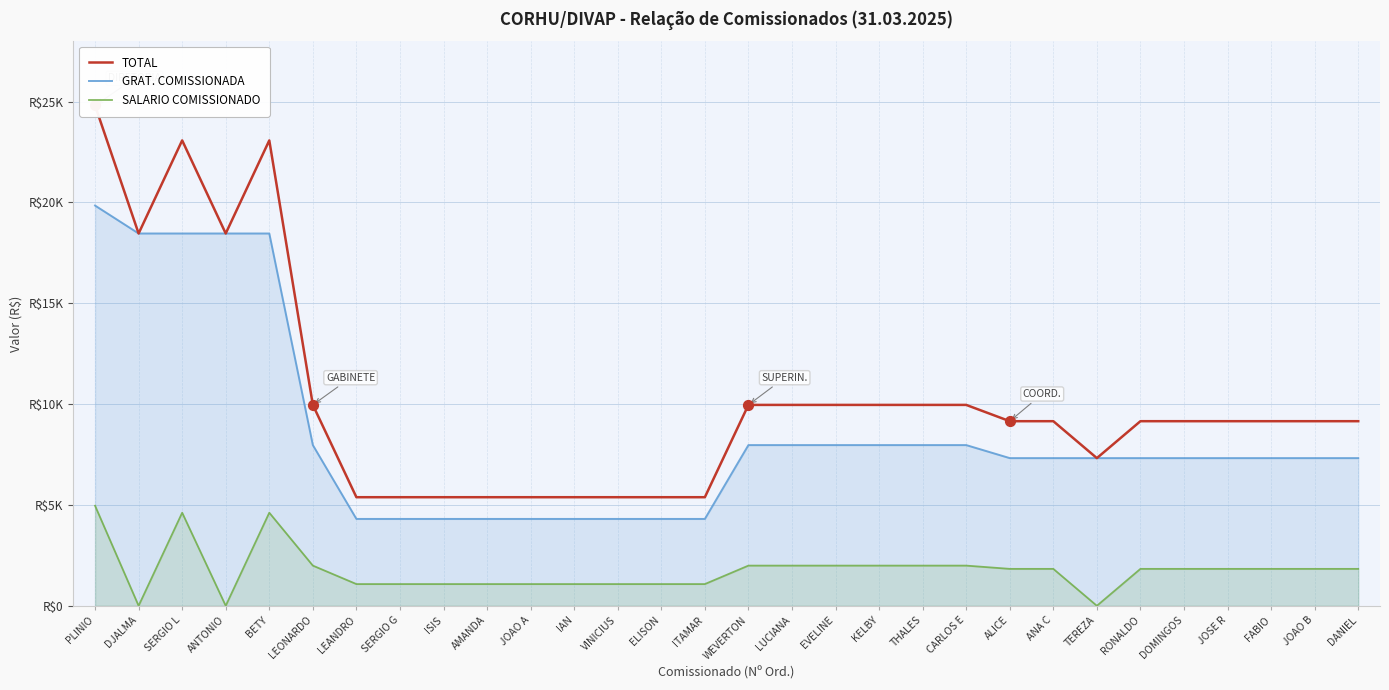

Which series contains the highest Y value?

TOTAL